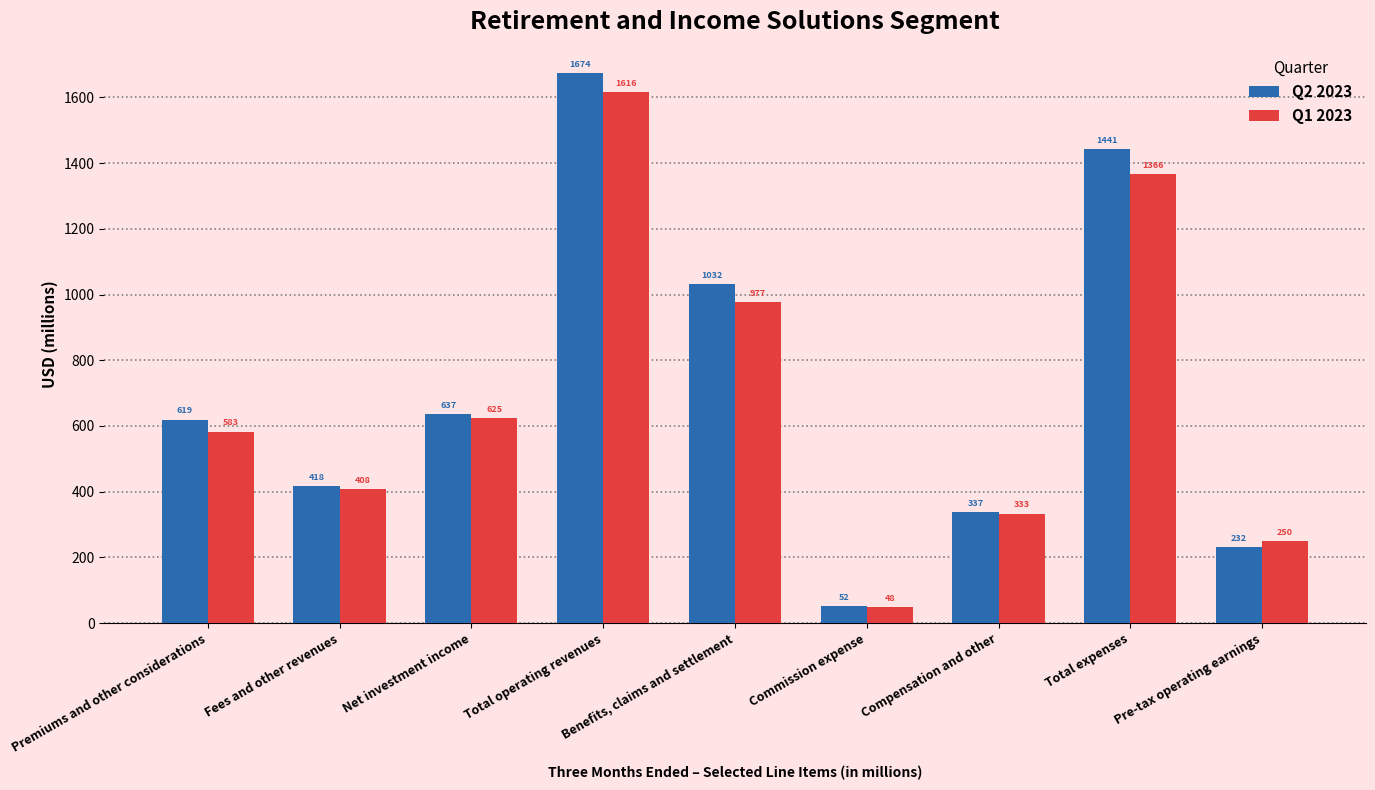

Which series has the widest spread of values?

Q2 2023